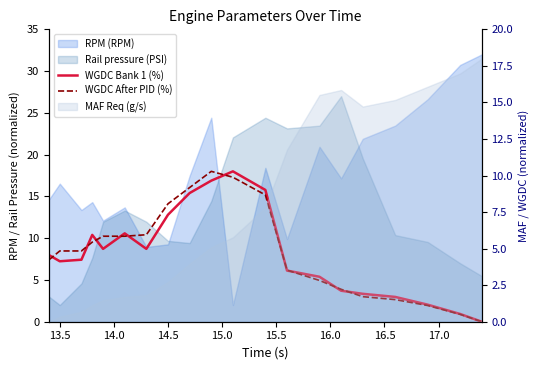

In WGDC After PID (%), how many points are higher than both neighbors (excluding endpoints)?

1